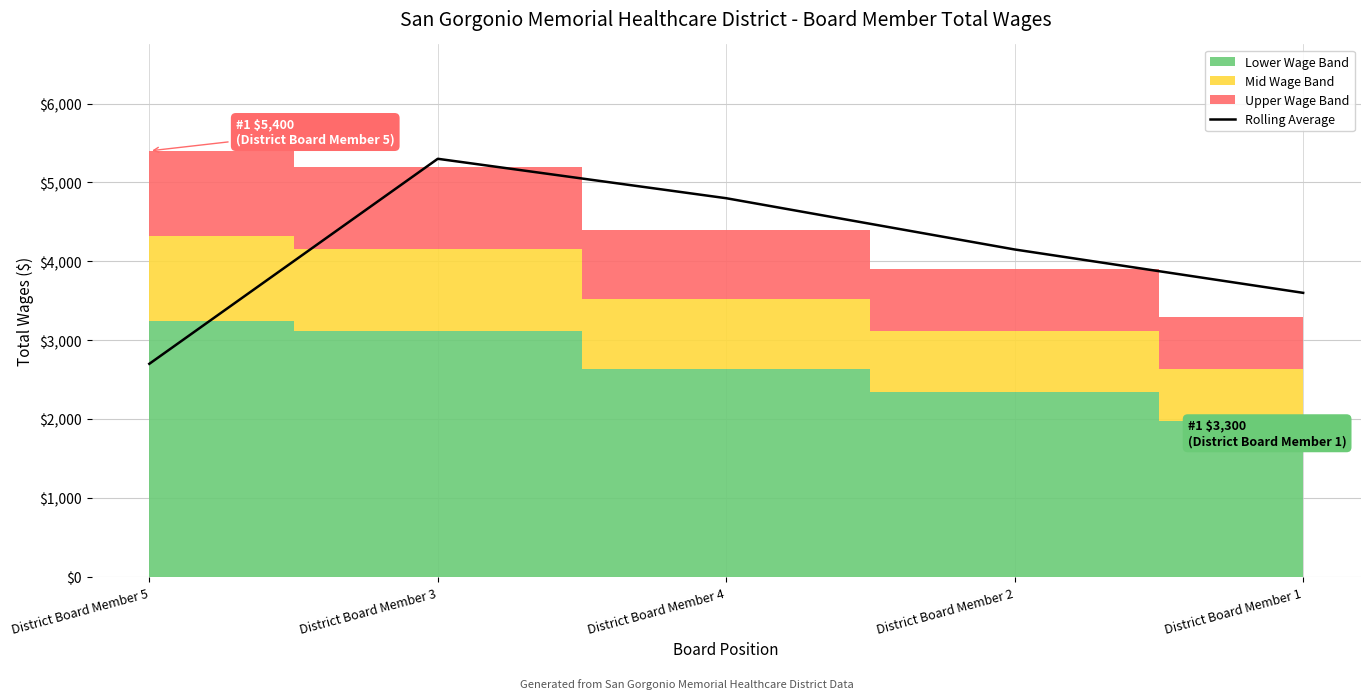

At which label does Rolling Average reach its minimum?

District Board Member 5